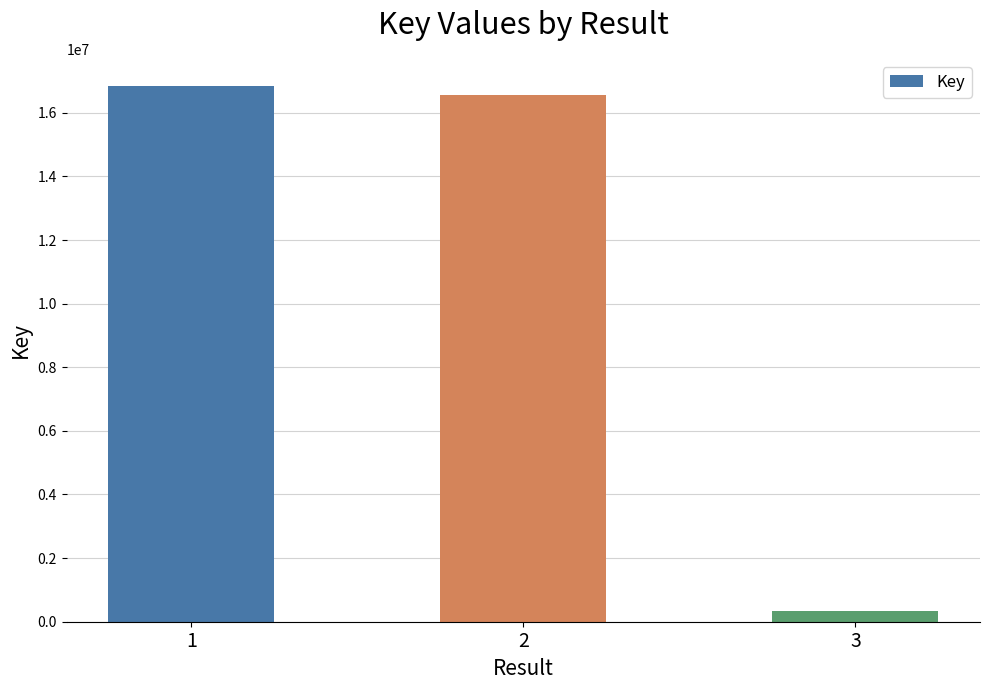

The chart shows a value of 16850004 at 1. True or false?

True